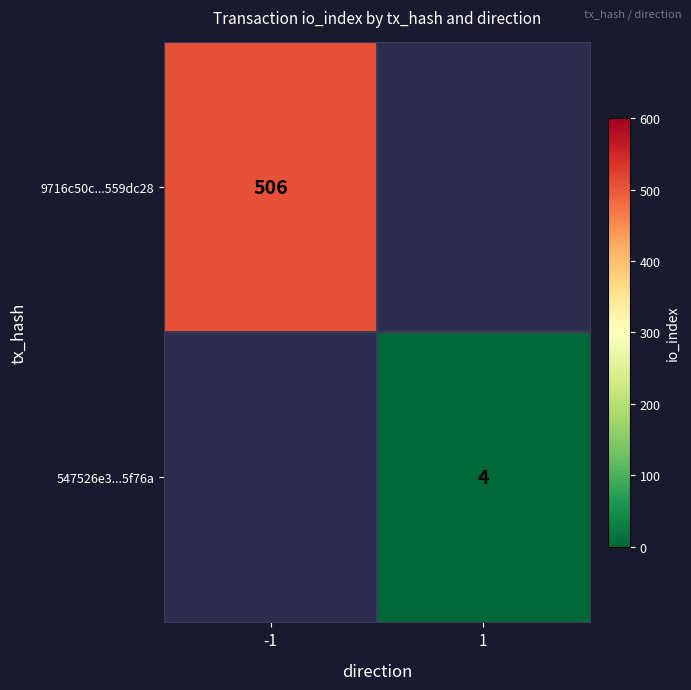

The 547526e3...5f76a series shows 1.1 at 1. True or false?

False